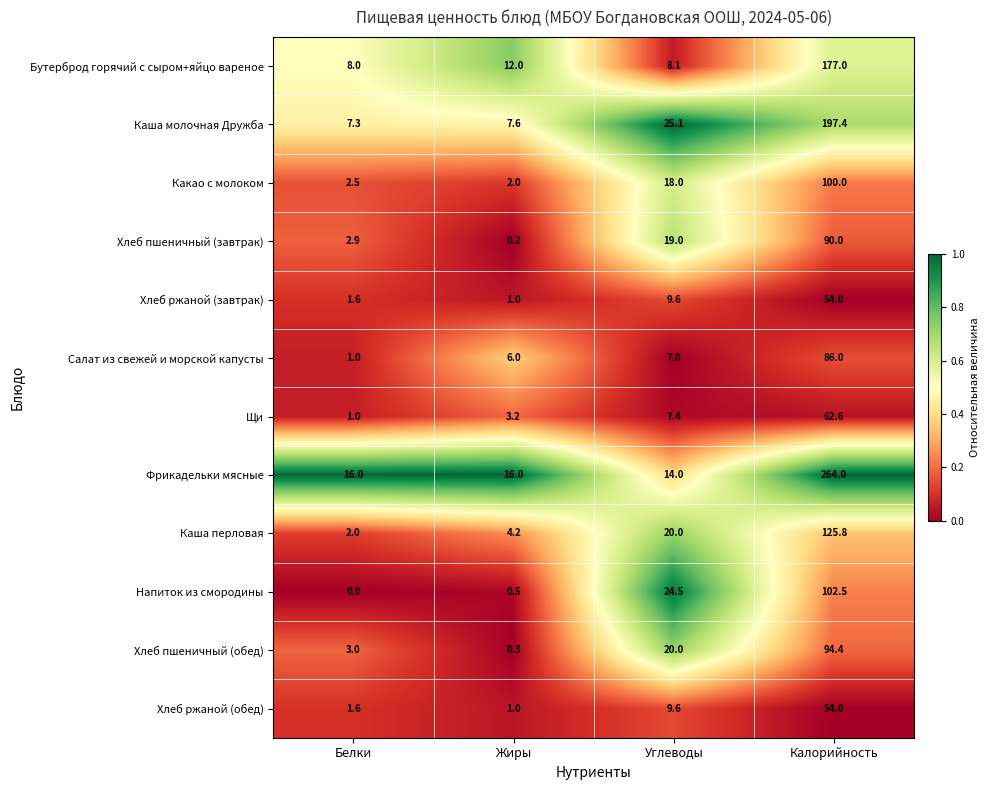

Which series has the widest spread of values?

Фрикадельки мясные